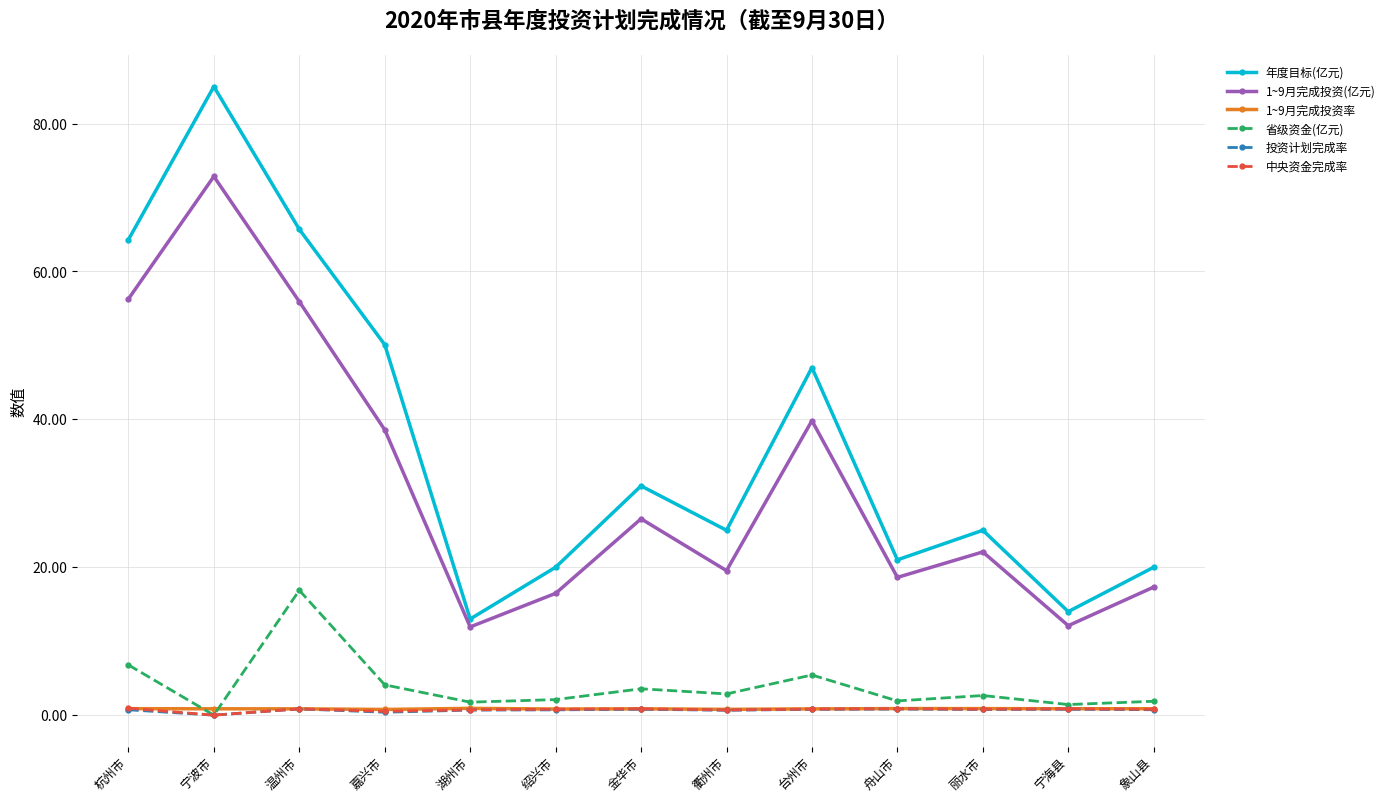

How many lines are shown in the chart?

6